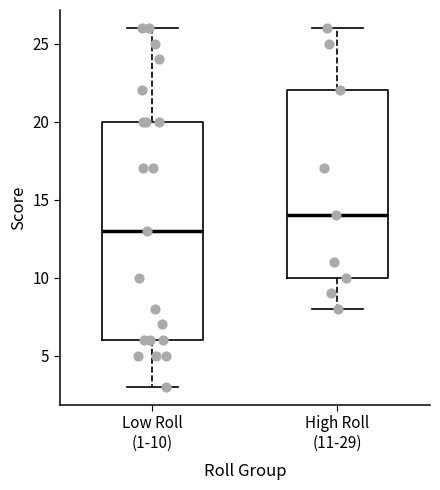

Reading left to right, read every box against the y-axis: the position of its median line, the range the box covers, and the ends of its whiskers. The values are not printed on the chart, so give them approximately, as read against the axis.

Low Roll (1-10): median 13, box 6 to 20, whiskers 3 to 26
High Roll (11-29): median 14, box 10 to 22, whiskers 8 to 26